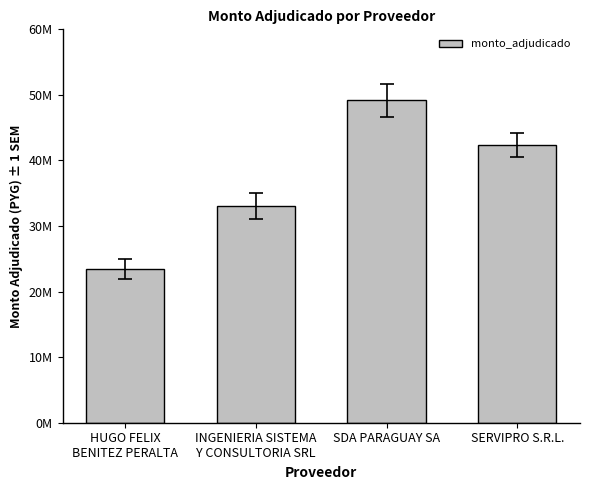

Between SDA PARAGUAY SA and HUGO FELIX
BENITEZ PERALTA, which is larger?

SDA PARAGUAY SA